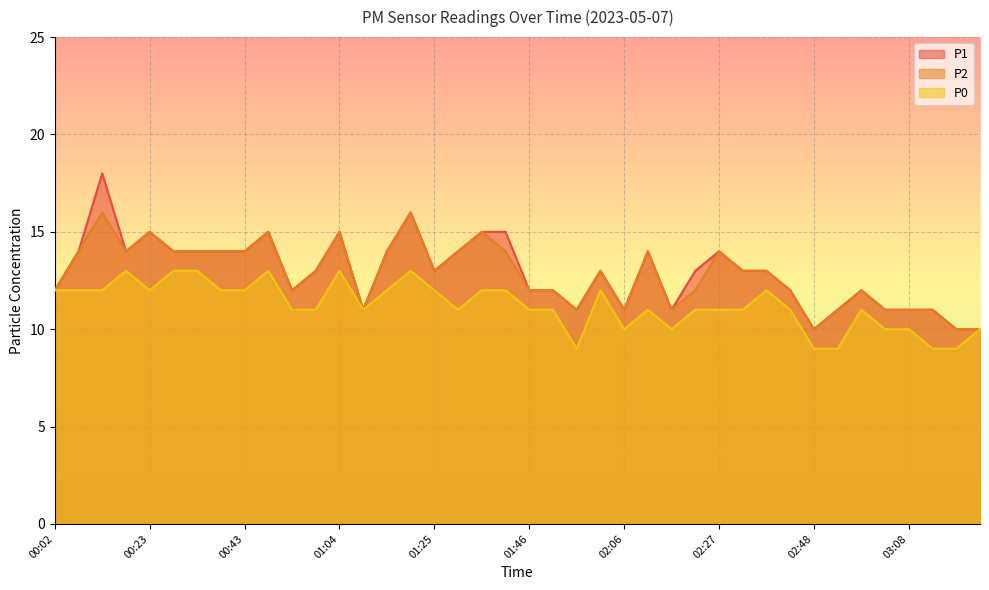

What is the smallest value displayed?

9